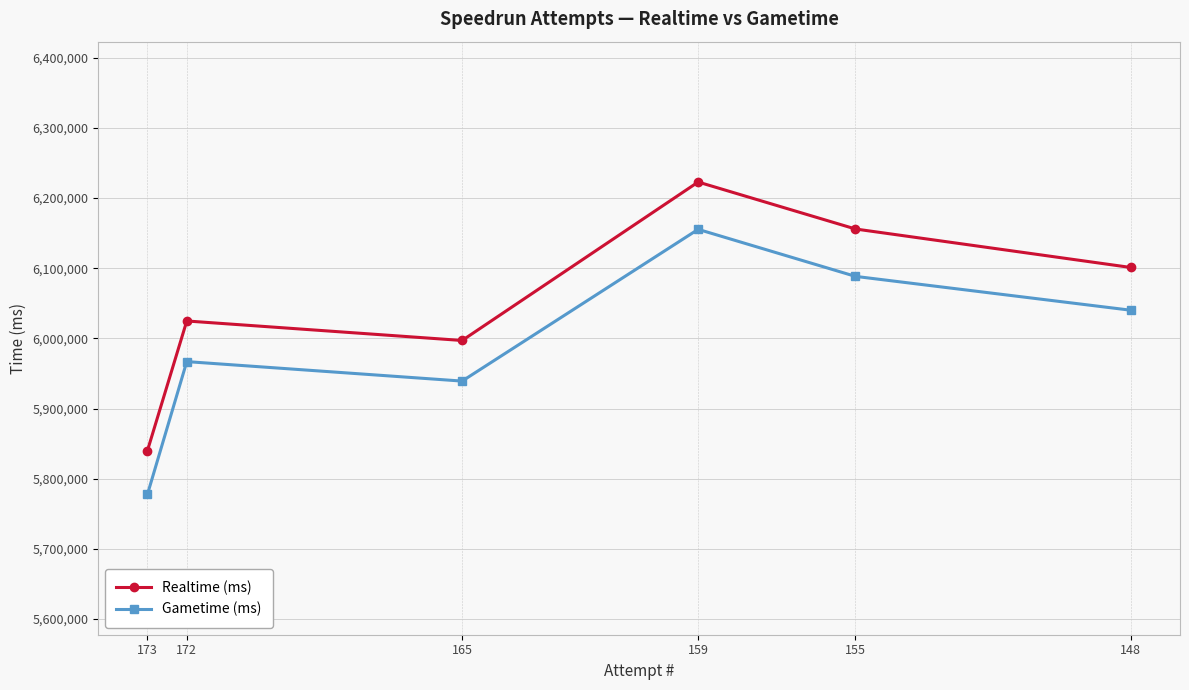

Rank the series at 165 from lowest to highest value.

Gametime (ms), Realtime (ms)